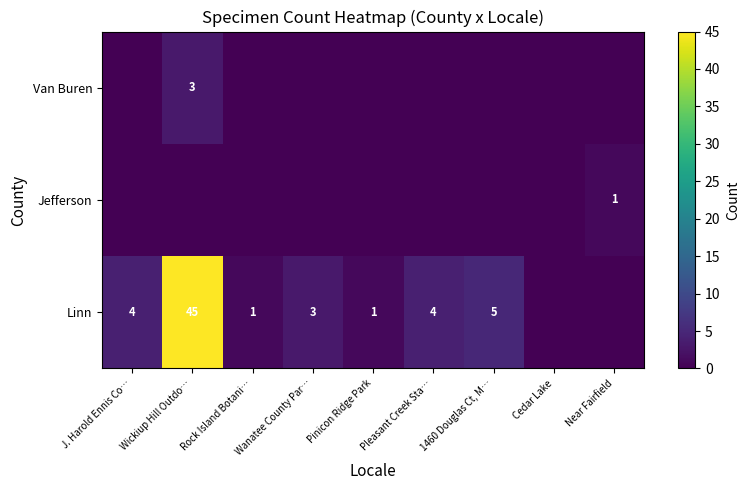

True or false: Linn has a value of 7 at Pleasant Creek Sta….

False